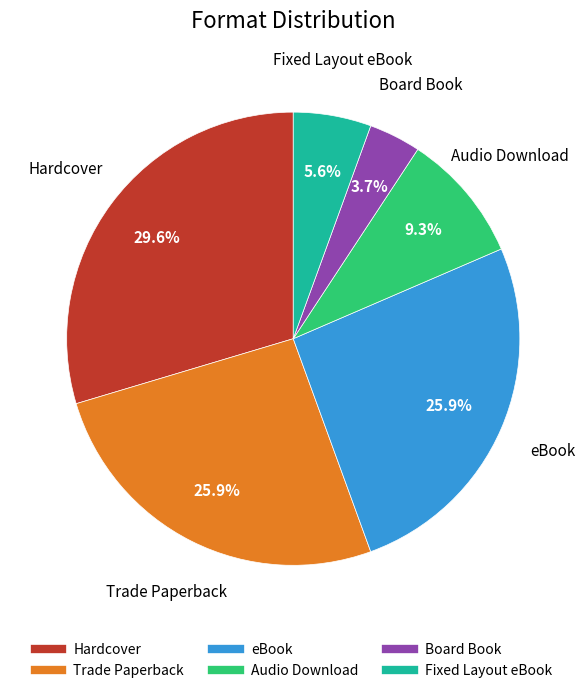

What is the ratio of the value at Fixed Layout eBook to the value at Board Book?

1.5